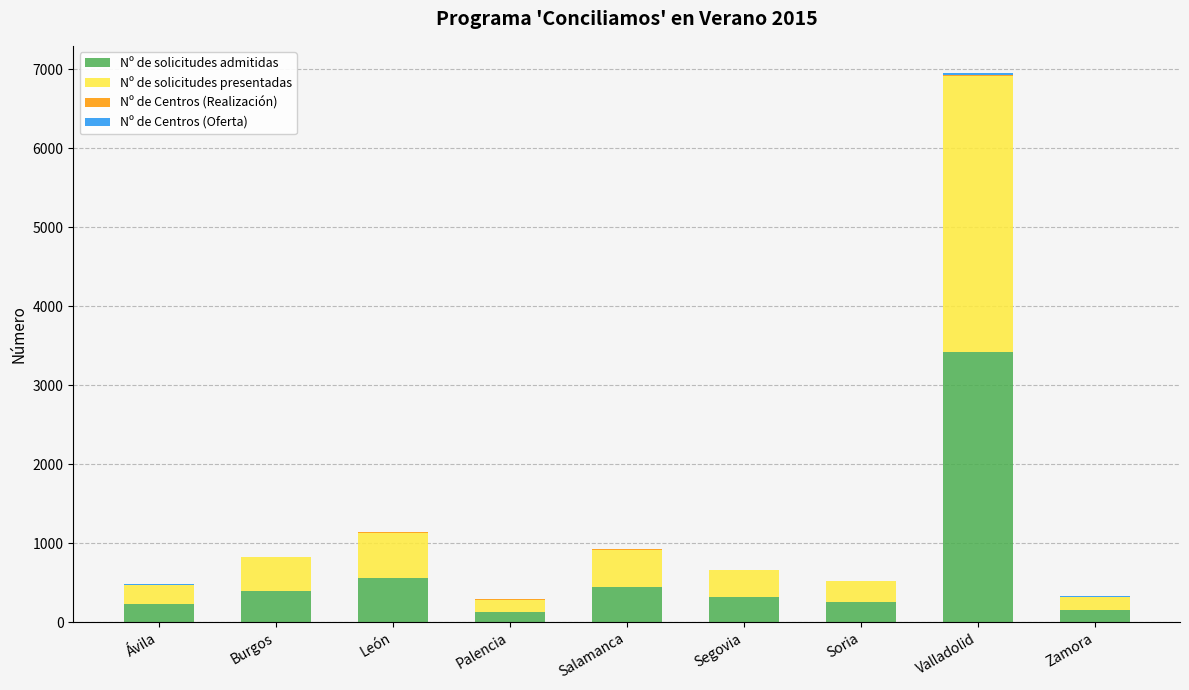

At which category is the sum across all series the highest?

Valladolid